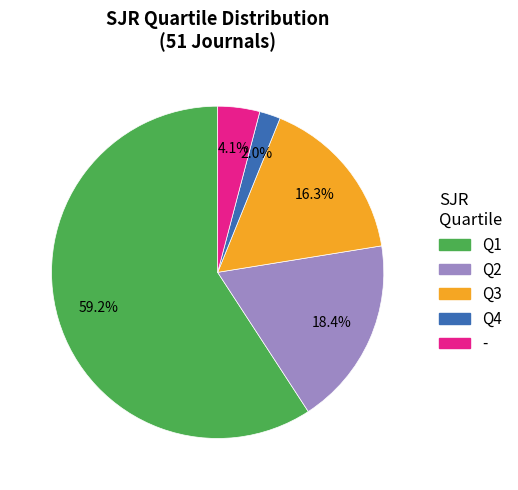

The - slice represents 17% of the pie. True or false?

False